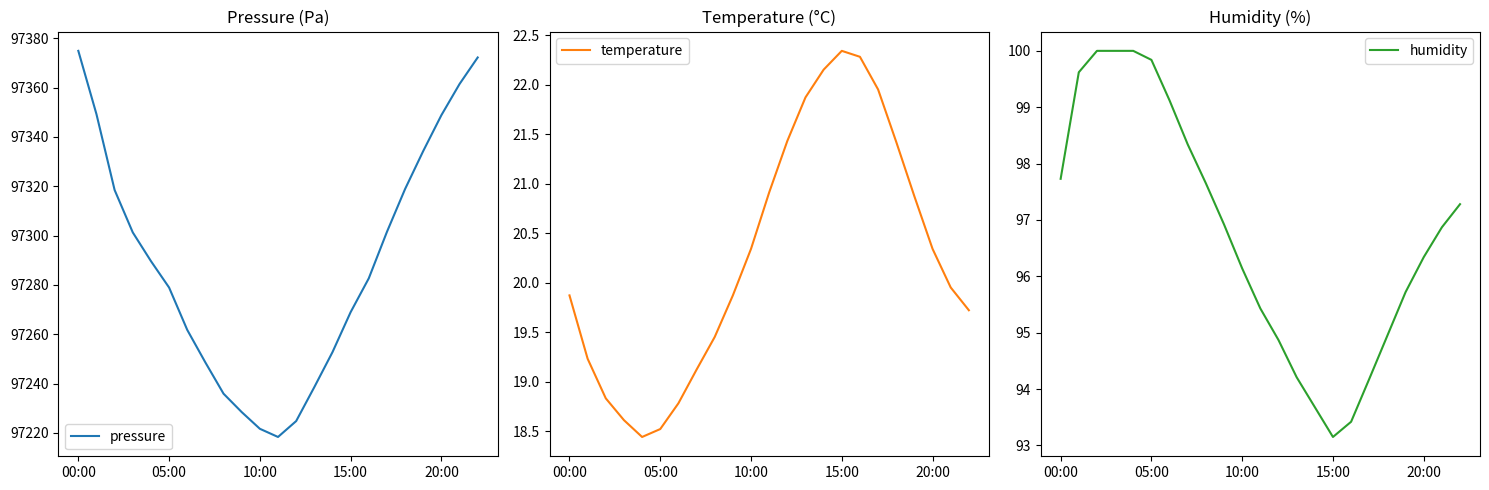

At 12, list the series in order from smallest to largest.

temperature, humidity, pressure